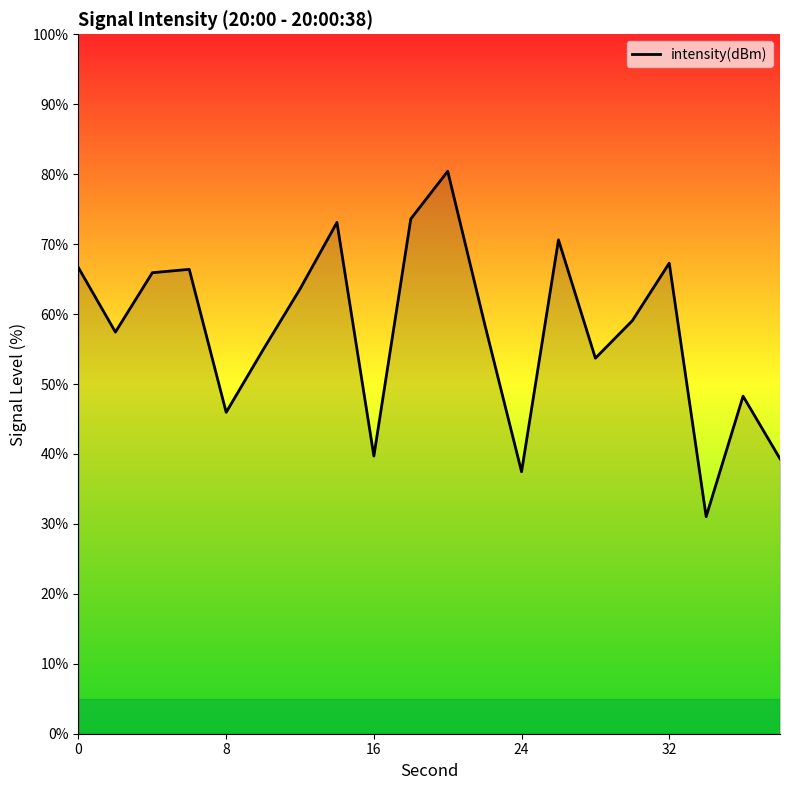

What is the greatest value displayed?

80.4